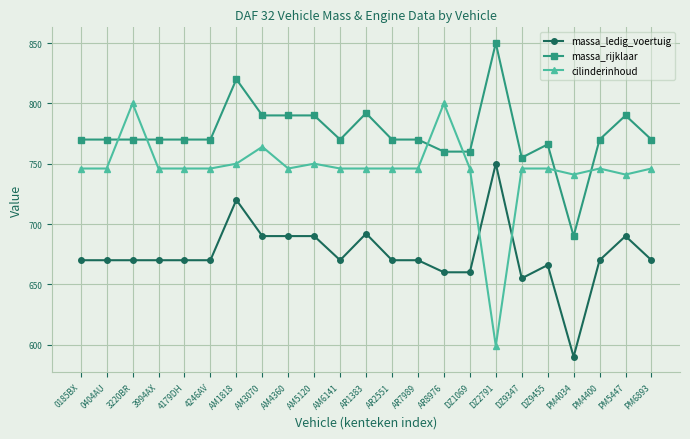

At which category is the sum across all series the highest?

AM1818